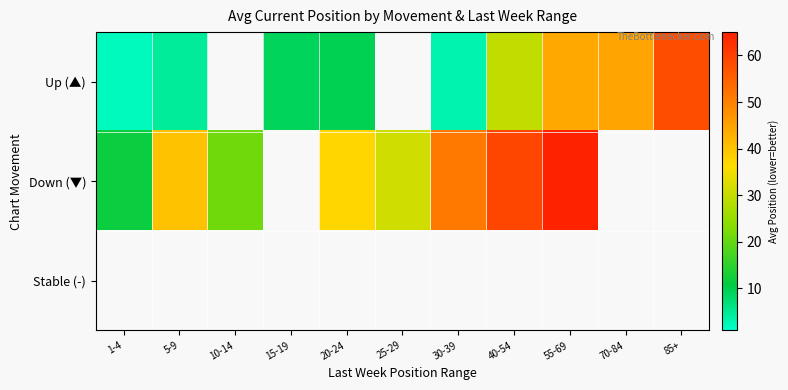

Which category has the lowest value in the Up (▲) series?

1-4